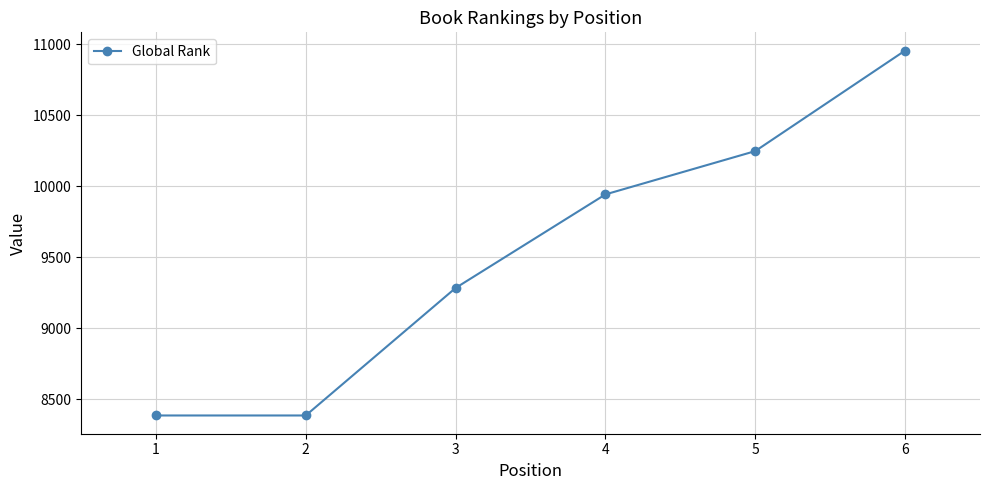

Which has a higher value, 1 or 5?

5